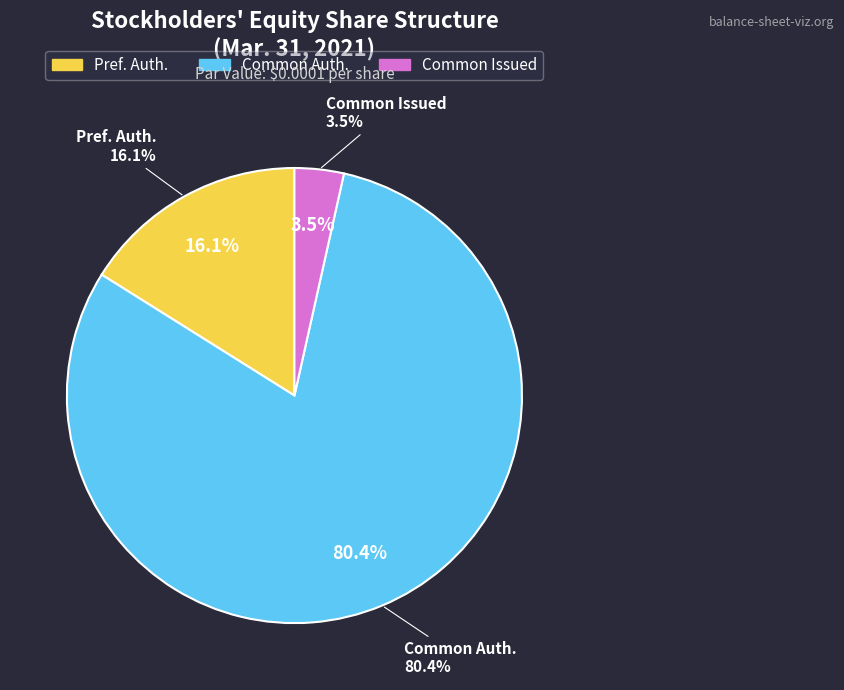

What is the change in value from Preferred stock, shares authorized to Common stock, shares authorized?

+800000000